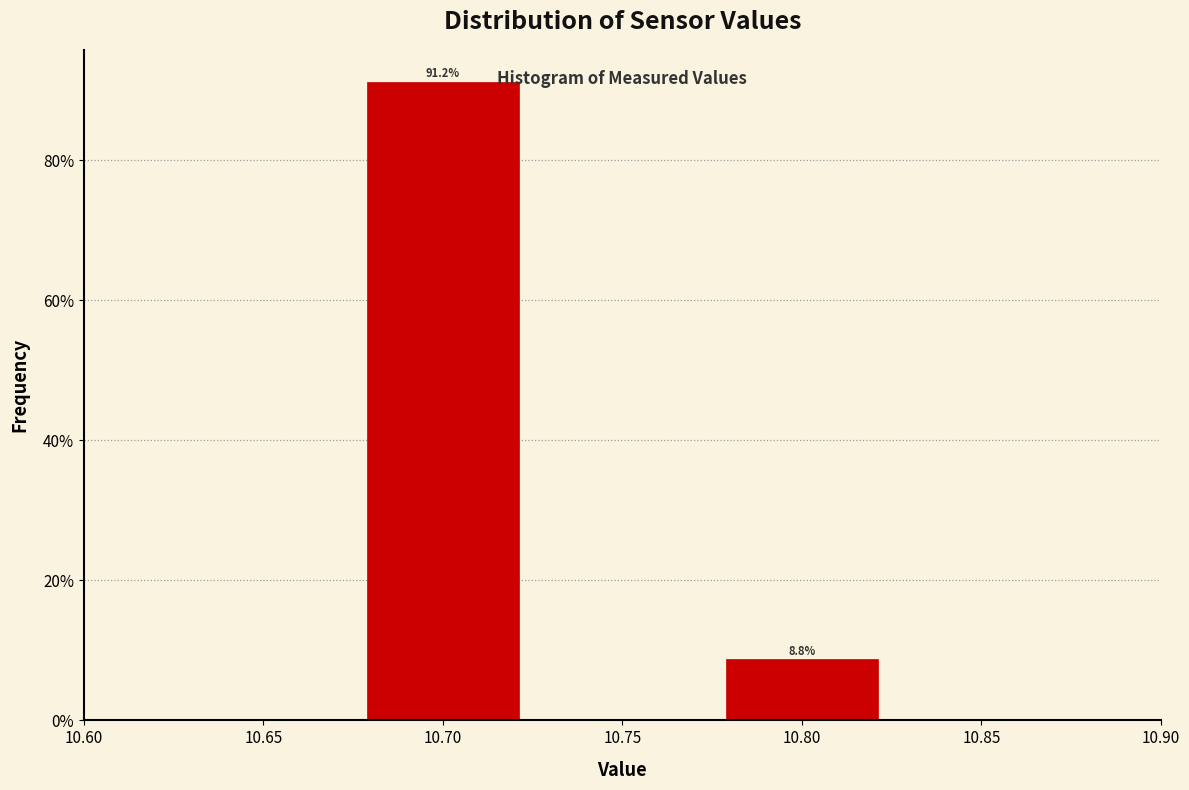

Over which range of the x-axis is the bar tallest?

10.675 to 10.725